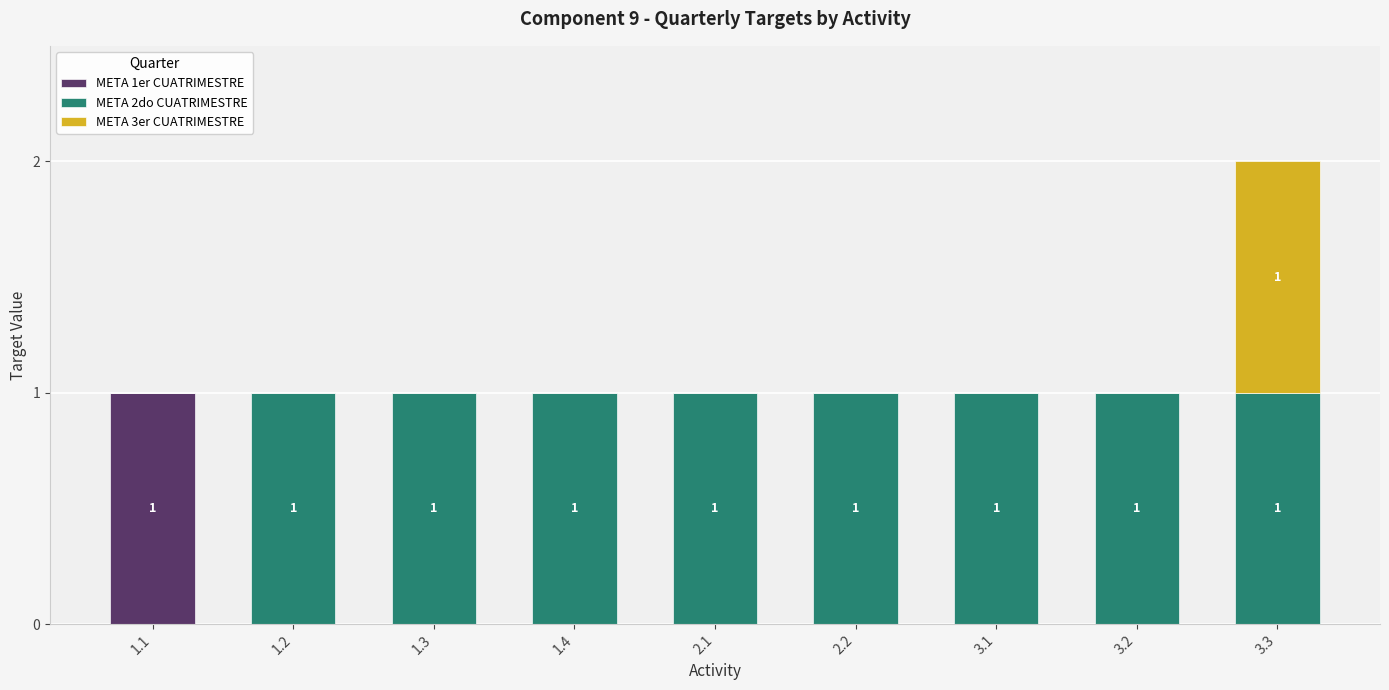

Is it true that META 1er CUATRIMESTRE equals 1 at 1.1?

True